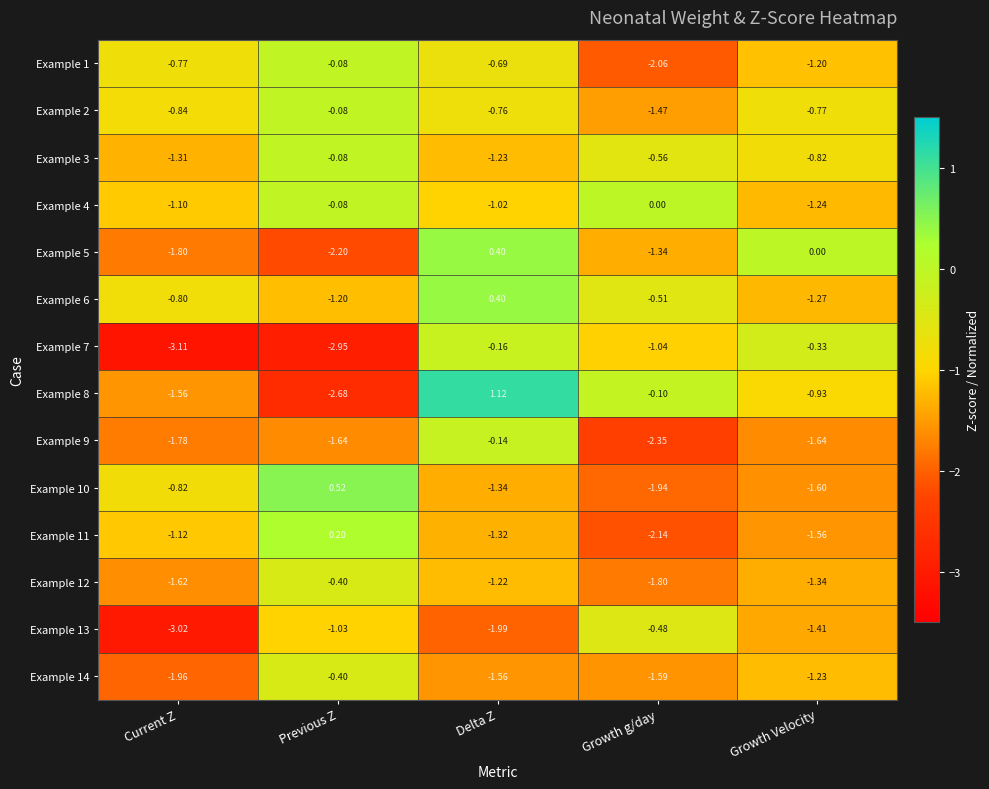

At which label does Example 13 reach its peak?

Growth g/day